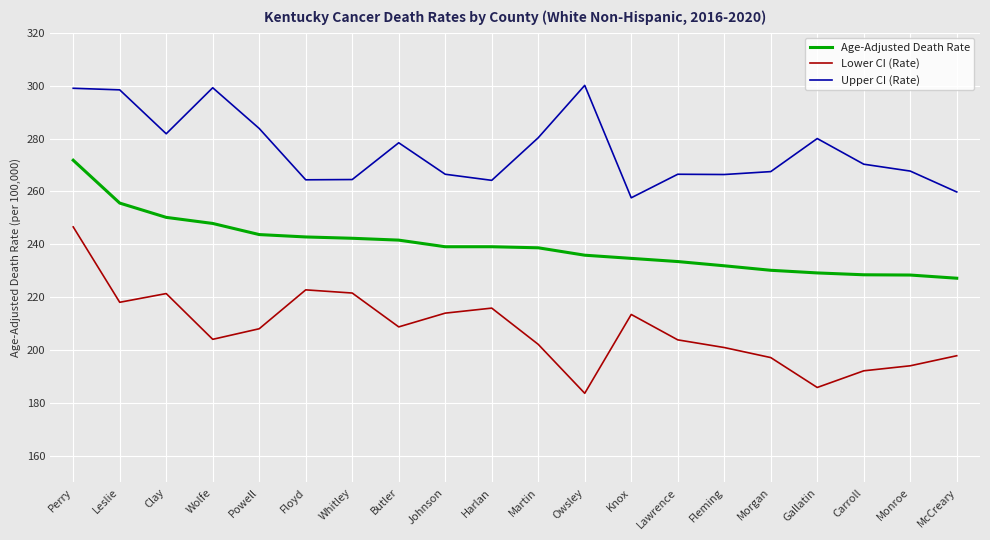

Rank the series by their maximum value, from highest to lowest.

Upper CI (Rate), Age-Adjusted Death Rate, Lower CI (Rate)